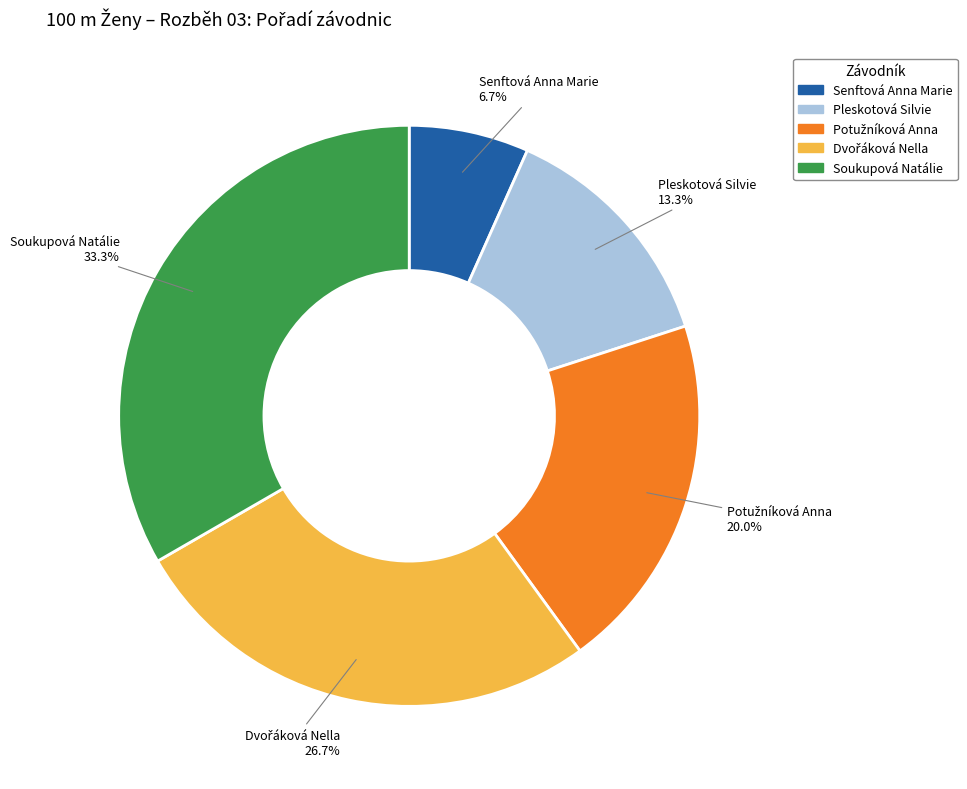

What is the smallest slice in the pie chart?

Senftová Anna Marie